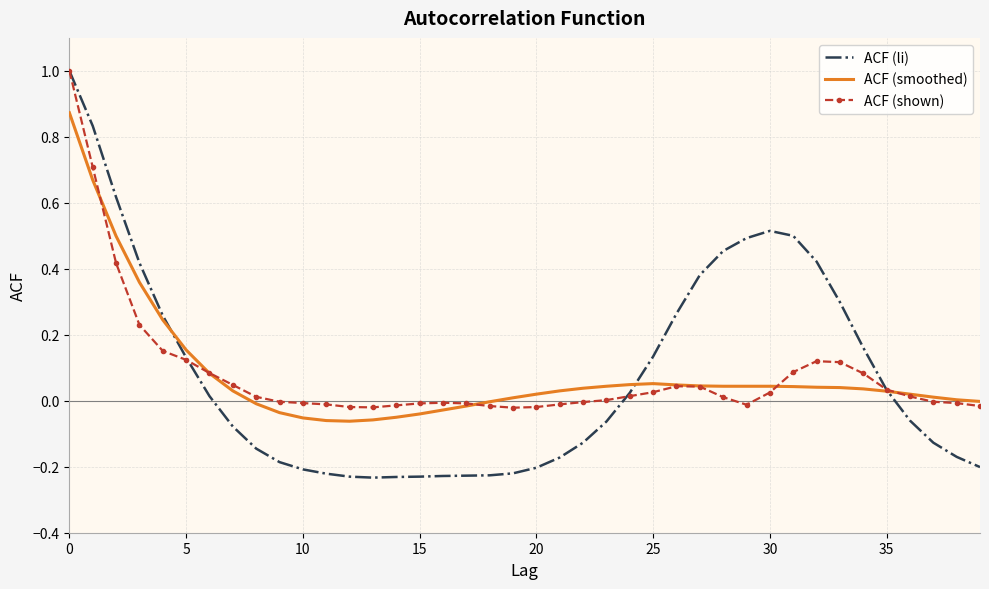

How many times do ACF (li) and ACF (smoothed) cross each other?

3